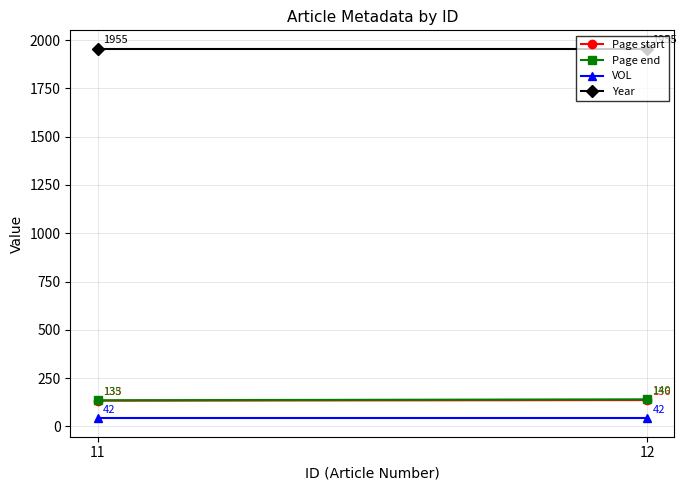

List the labels in order of Page end value, smallest first.

11, 12